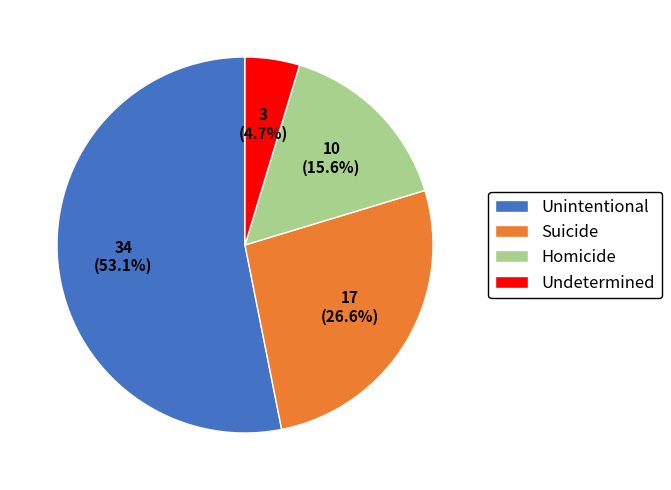

To the nearest percent, what is the combined percentage of Suicide and Unintentional?

80%